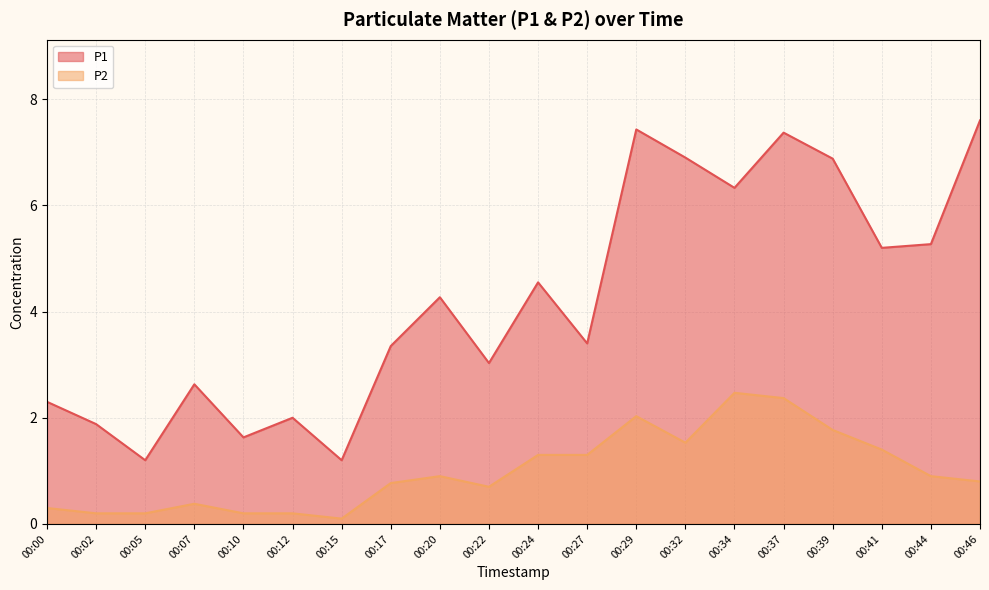

In P2, how many points are lower than both neighbors (excluding endpoints)?

3